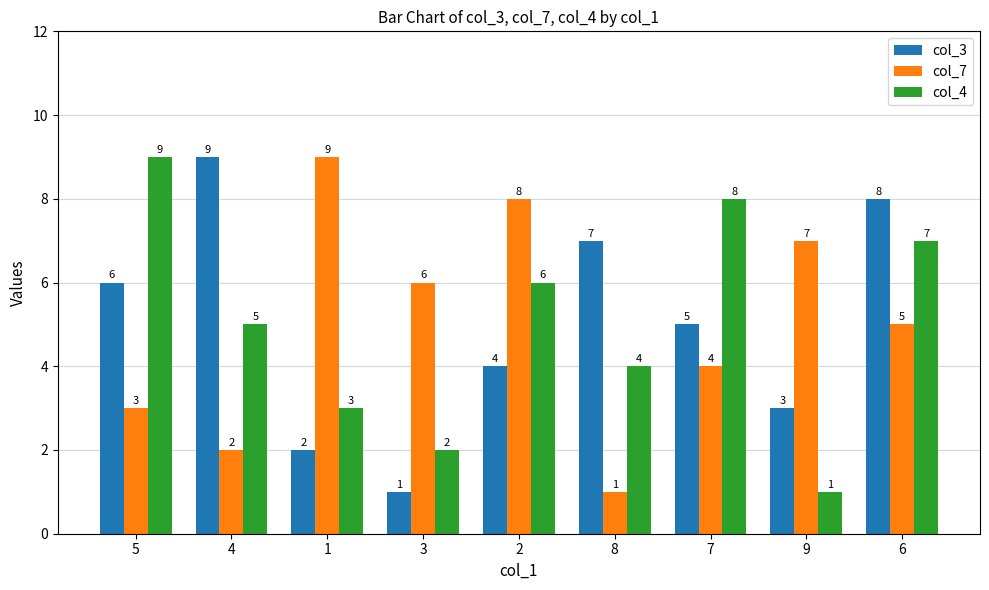

What is the label of the 7th bar from the left?

7